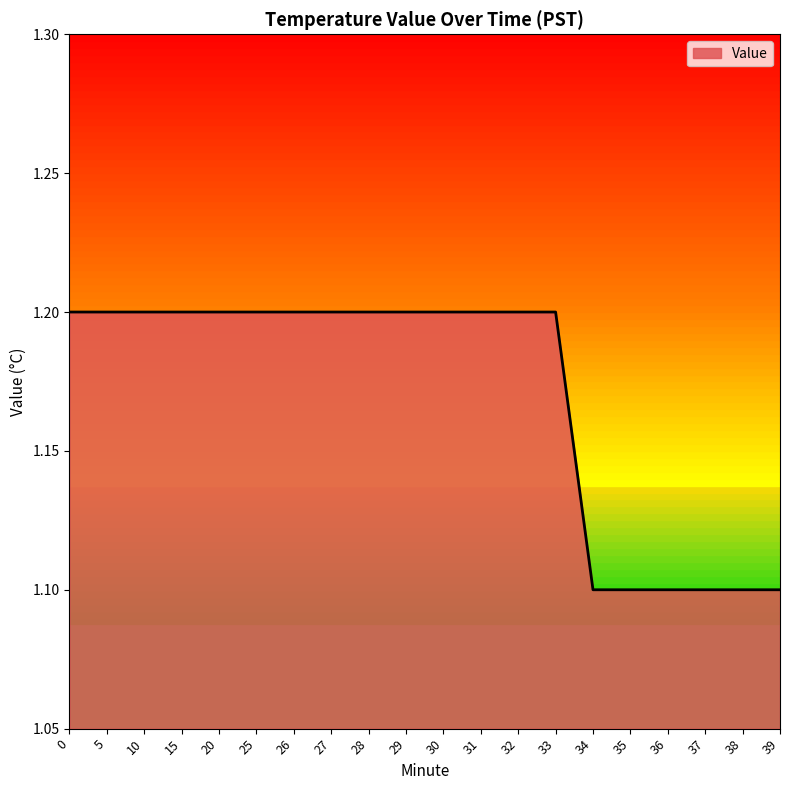

What is the greatest value displayed?

1.2